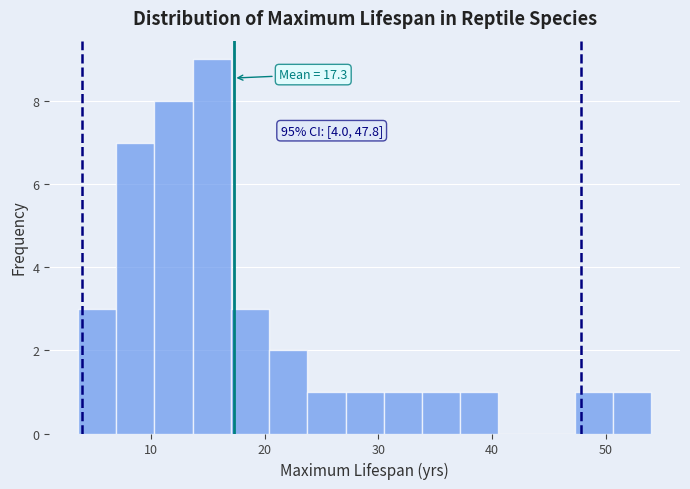

Read against the x-axis, roughly where is the centre of the tallest bar?

15